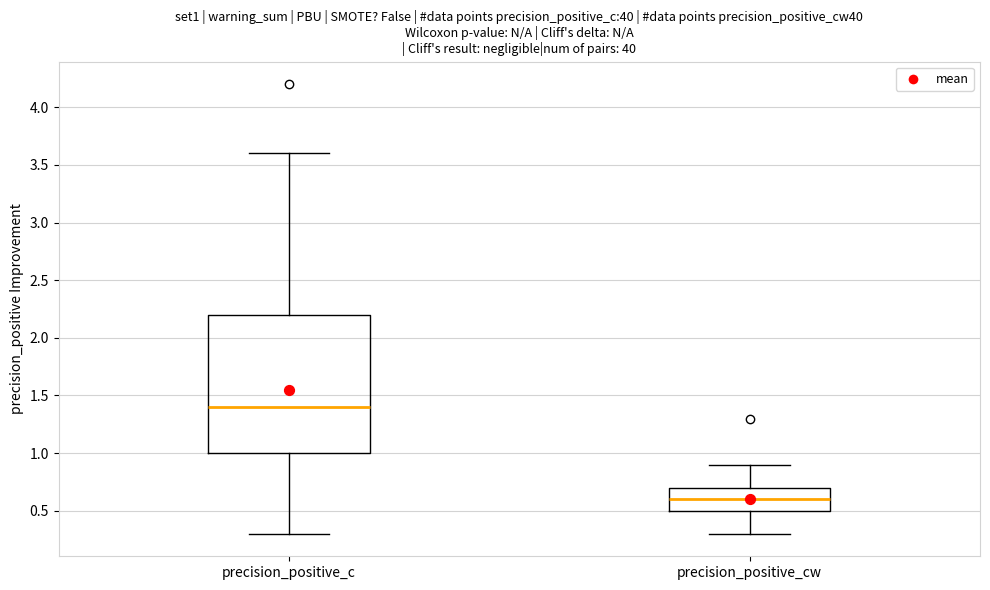

Which box's median line is the highest?

precision_positive_c